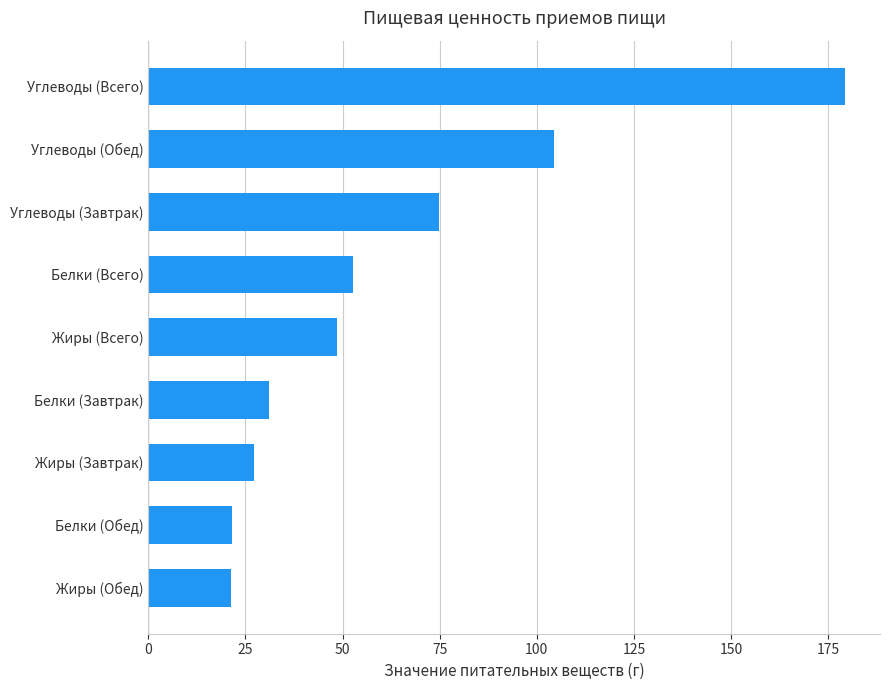

What is the average value?

62.4